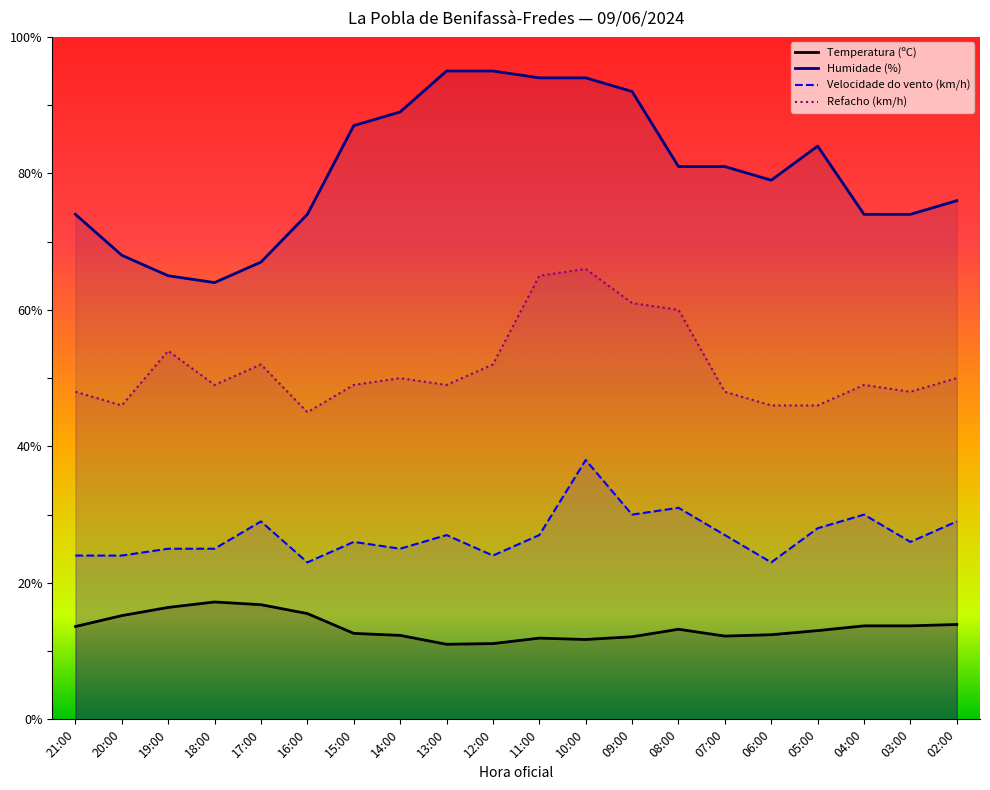

What is the lowest value of the Temperatura (ºC) series?

11.0